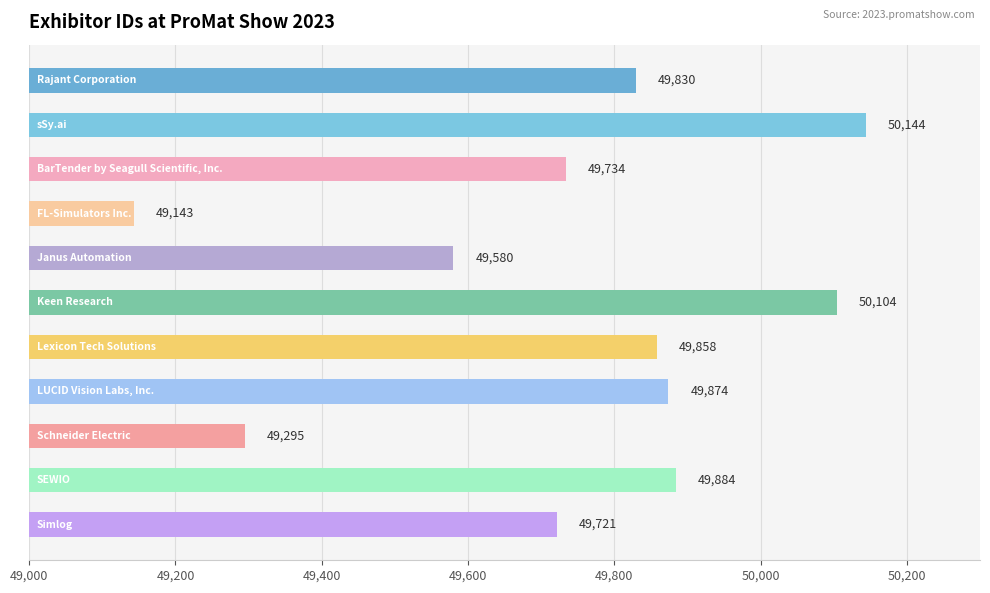

What is the maximum value shown in the chart?

50144